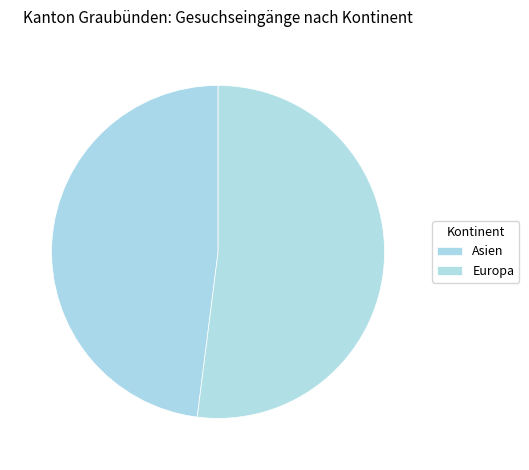

Combined, do Europa and Asien account for over 50%?

Yes